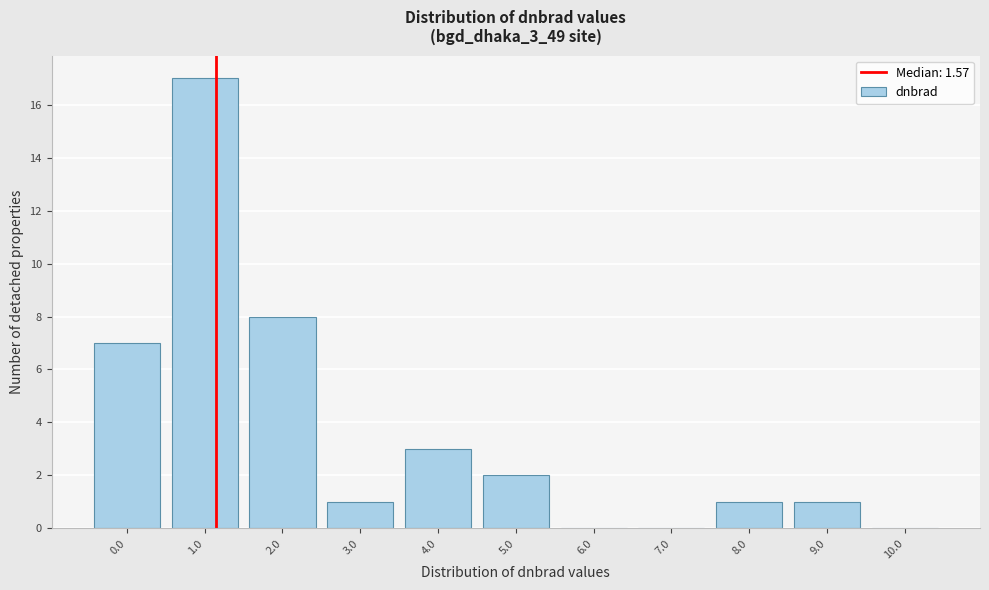

Reading left to right, transcribe all the data shown in this chart.

0.0=7	1.0=17	2.0=8	3.0=1	4.0=3	5.0=2	6.0=0	7.0=0	8.0=1	9.0=1	10.0=0